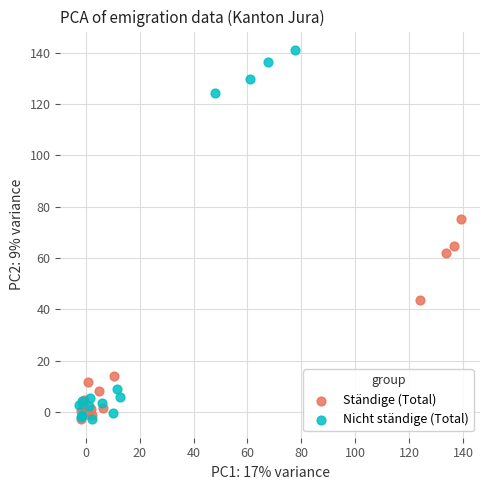

Which series reaches the maximum Y coordinate?

Nicht ständige (Total)